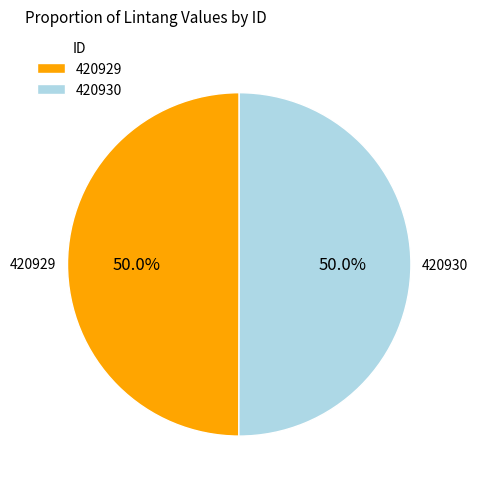

Is the sum of 420930 and 420929 greater than half?

Yes